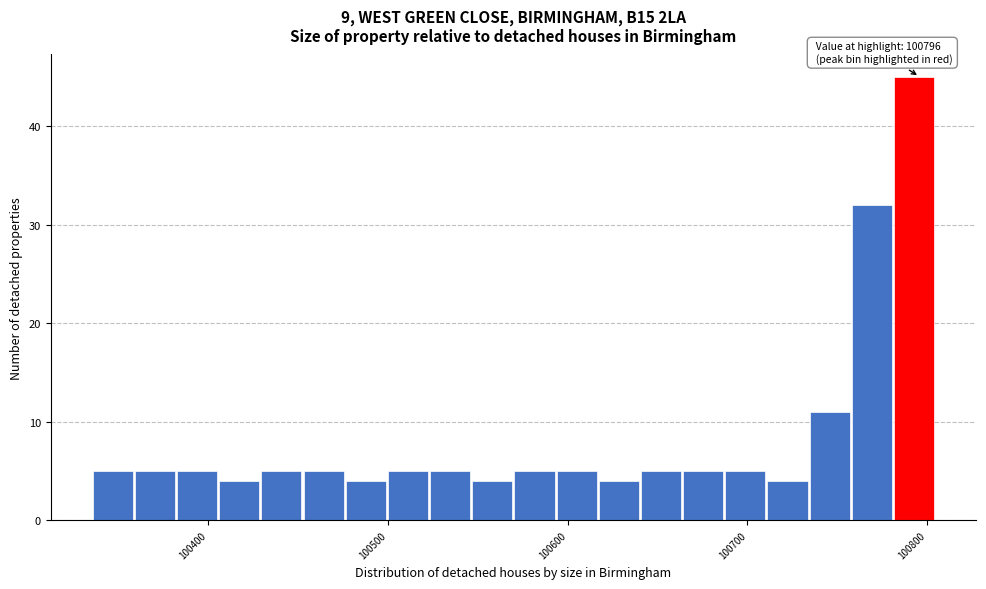

Read against the x-axis, roughly where is the centre of the tallest bar?

100790